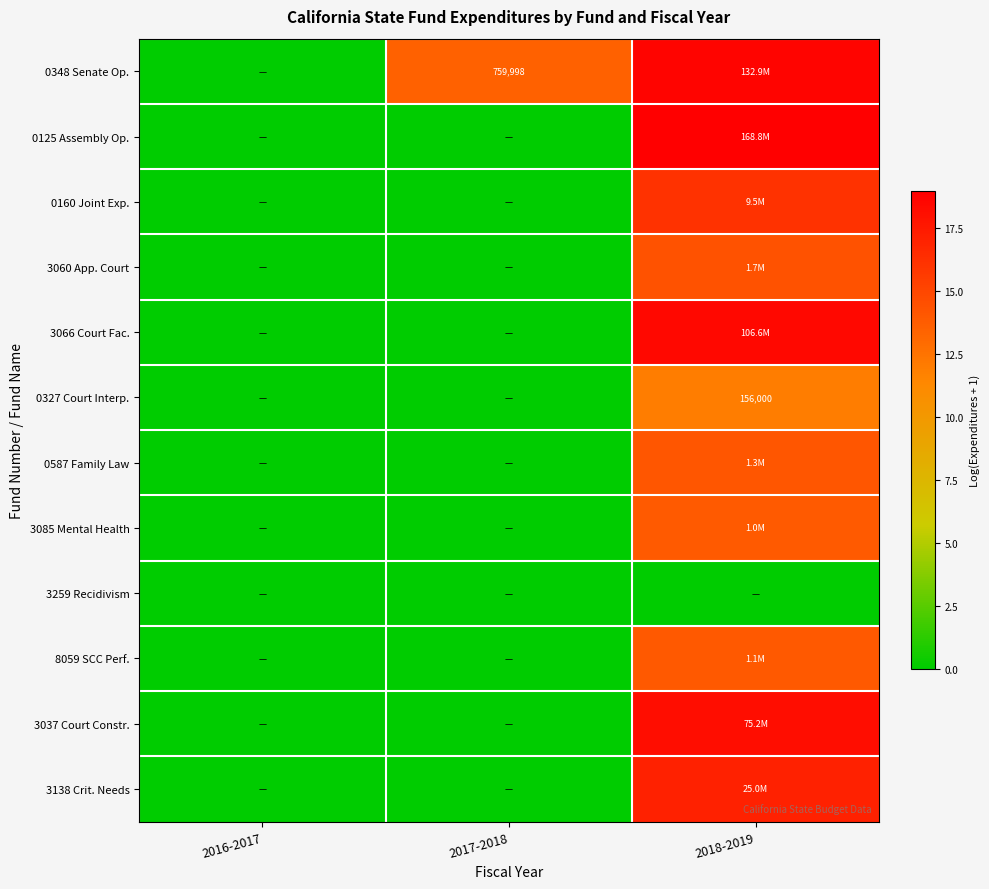

Rank the series at 2017-2018 from lowest to highest value.

0125 Assembly Op., 0160 Joint Exp., 3060 App. Court, 3066 Court Fac., 0327 Court Interp., 0587 Family Law, 3085 Mental Health, 3259 Recidivism, 8059 SCC Perf., 3037 Court Constr., 3138 Crit. Needs, 0348 Senate Op.